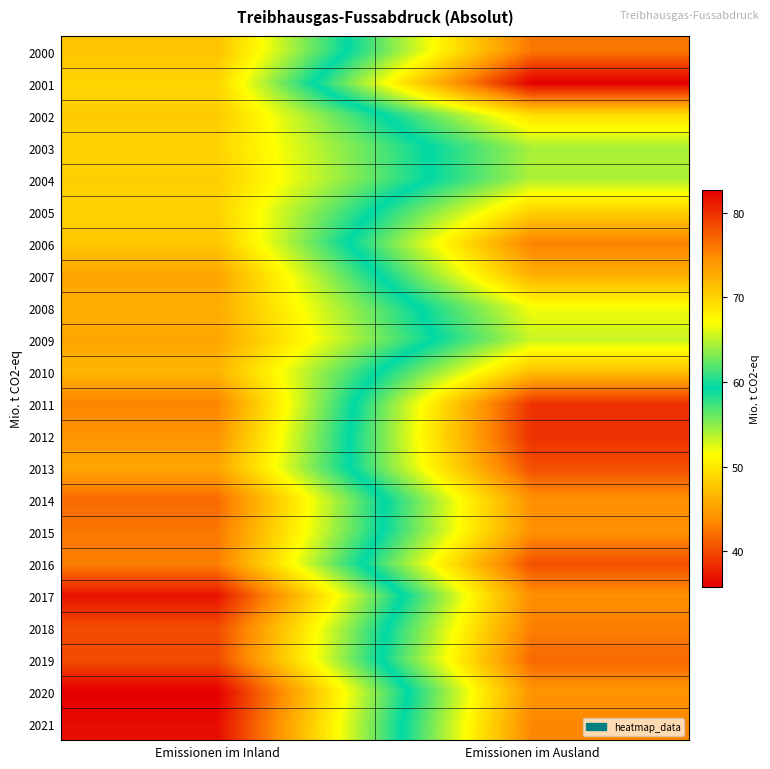

What is the smallest value displayed?

35.8